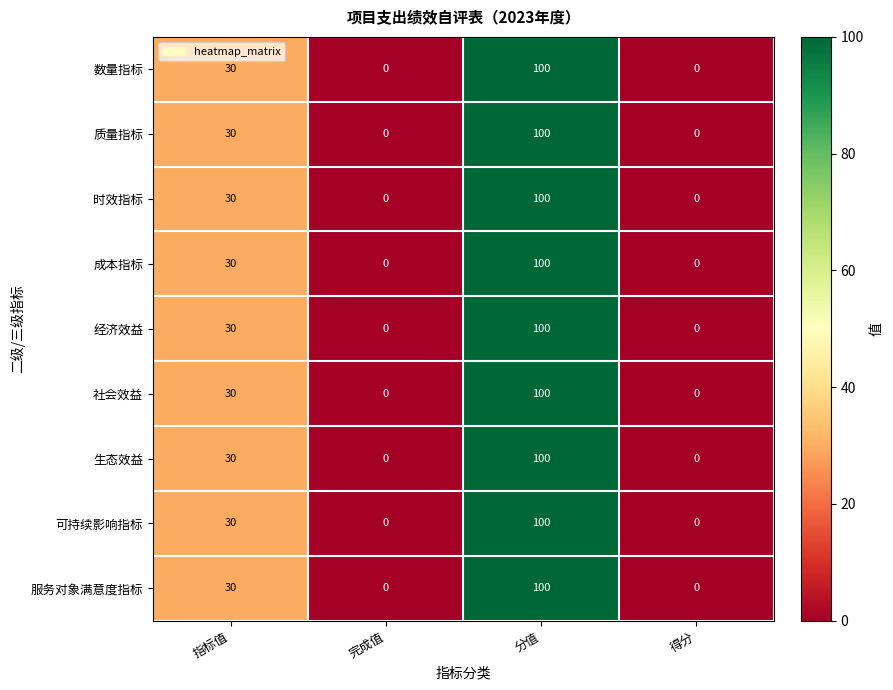

How many 可持续影响指标 values are between 0 and 100?

4